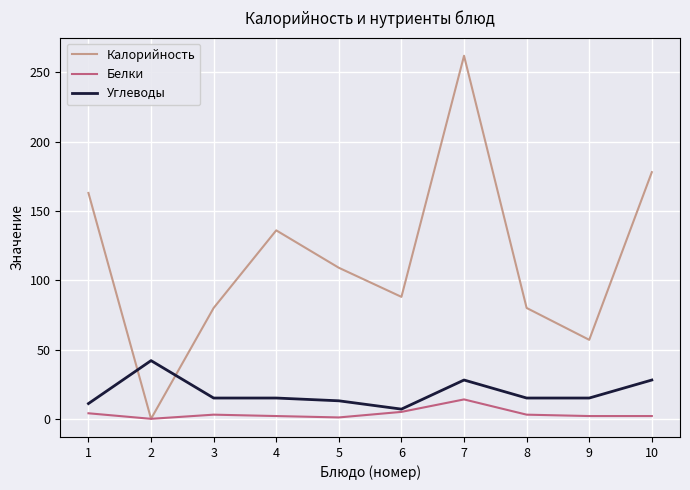

The value of Калорийность at 3 is 80. True or false?

True